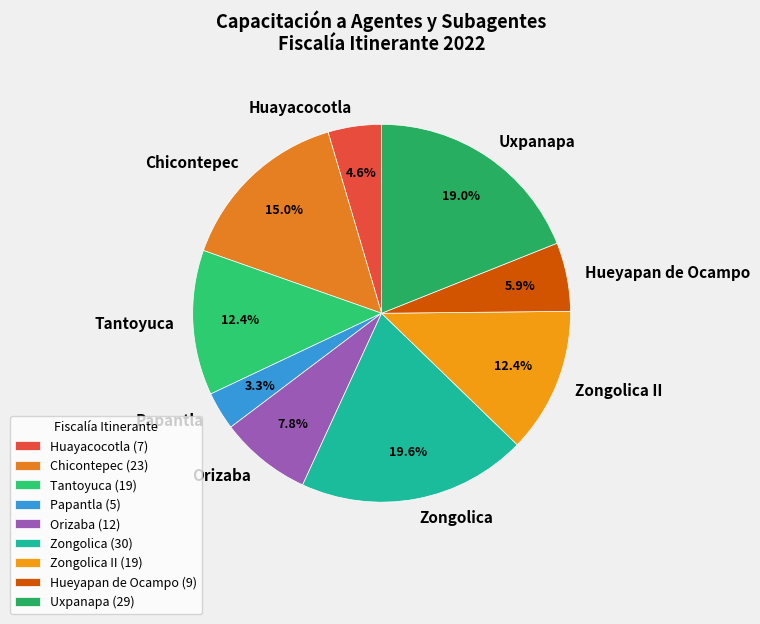

What is the smallest slice in the pie chart?

Papantla